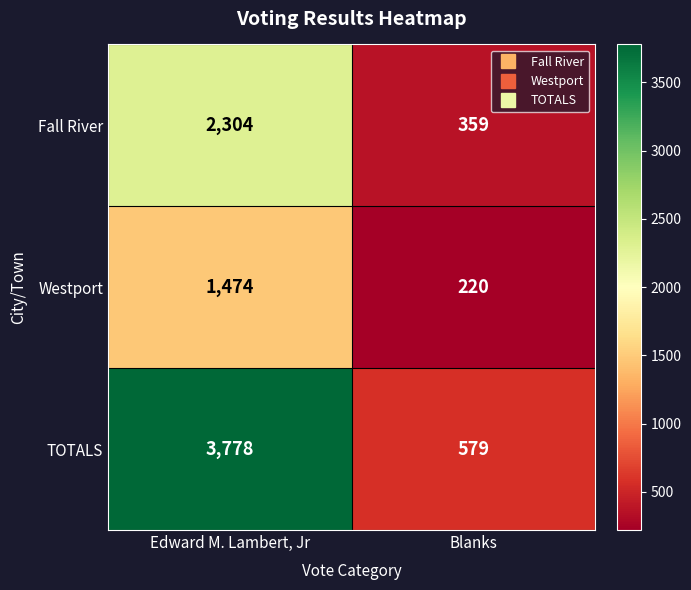

Reading left to right, transcribe all the data shown in this chart.

Fall River: Edward M. Lambert, Jr=2304	Blanks=359
Westport: Edward M. Lambert, Jr=1474	Blanks=220
TOTALS: Edward M. Lambert, Jr=3778	Blanks=579